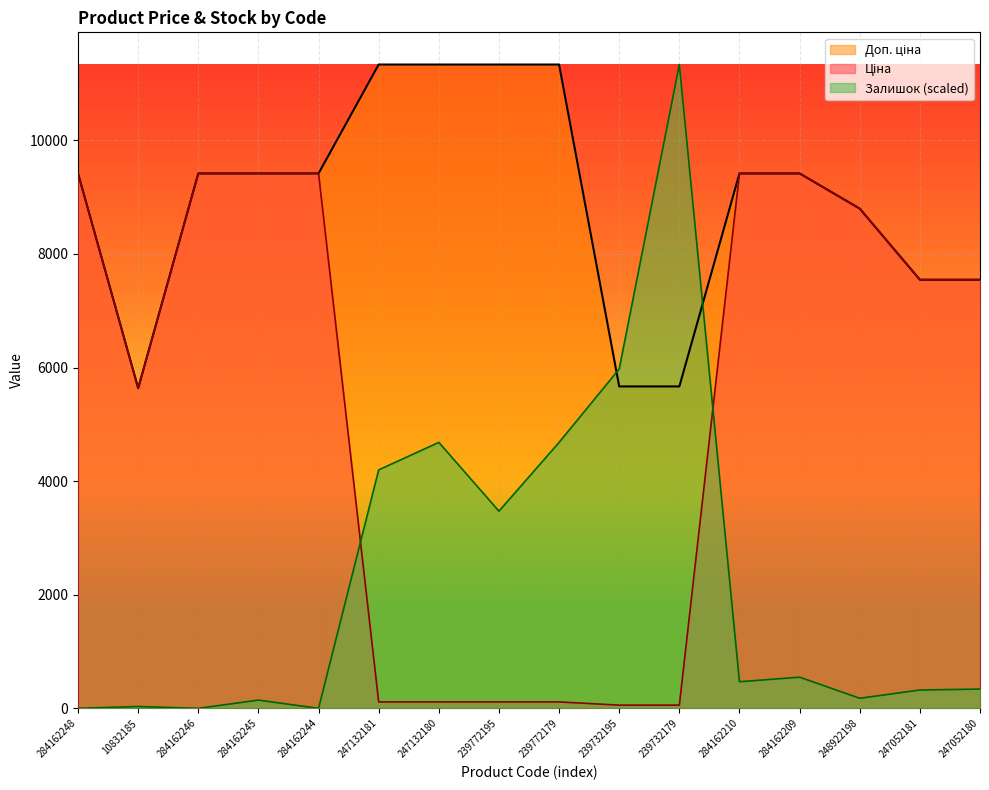

Is it true that Доп. ціна equals 12819.5 at 248922198?

False